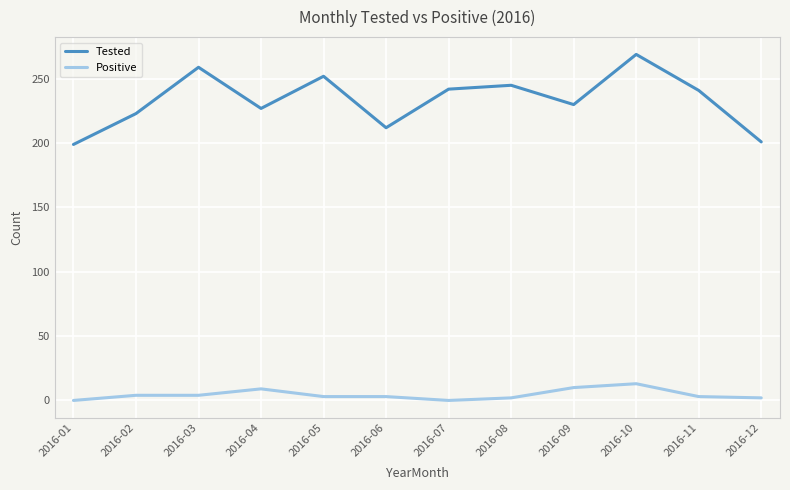

Which series has the largest total across all categories?

Tested